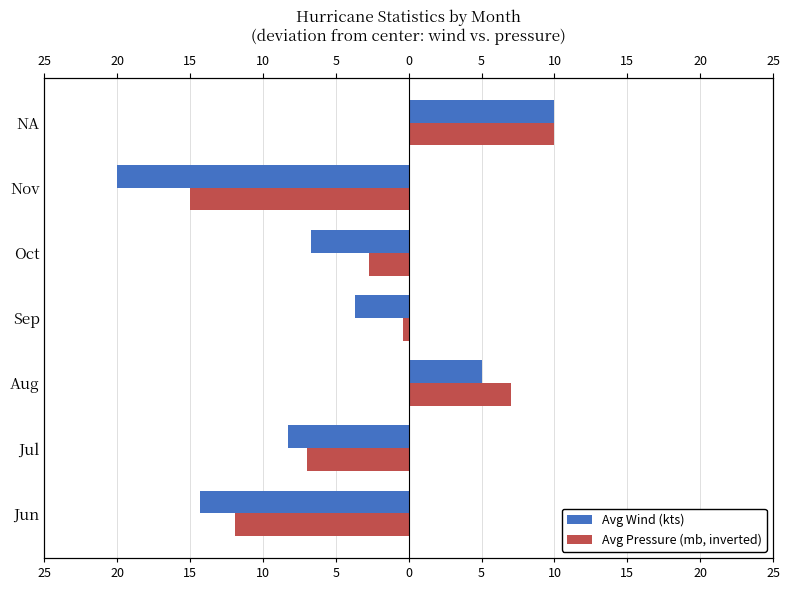

The Avg Wind (kts) series shows 10.0 at NA. True or false?

True